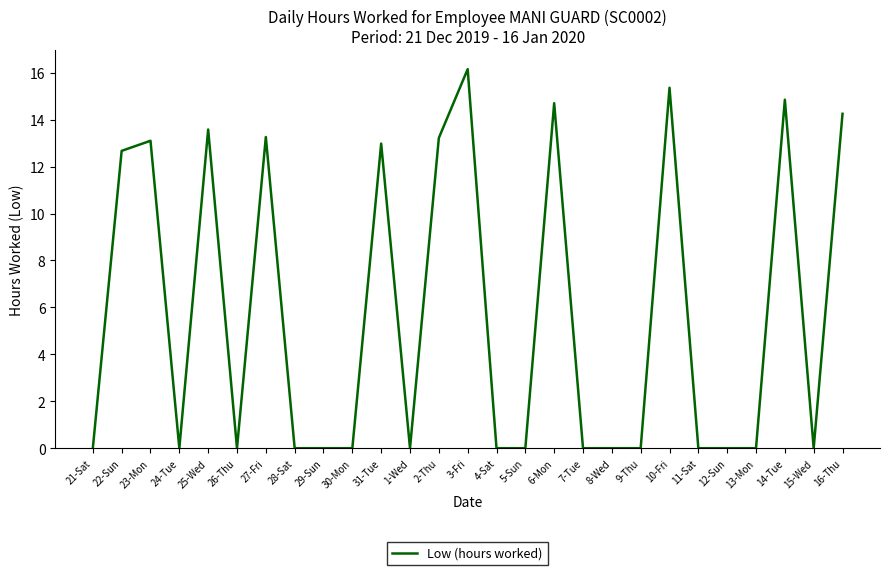

Which category has the highest value across all series?

3-Fri